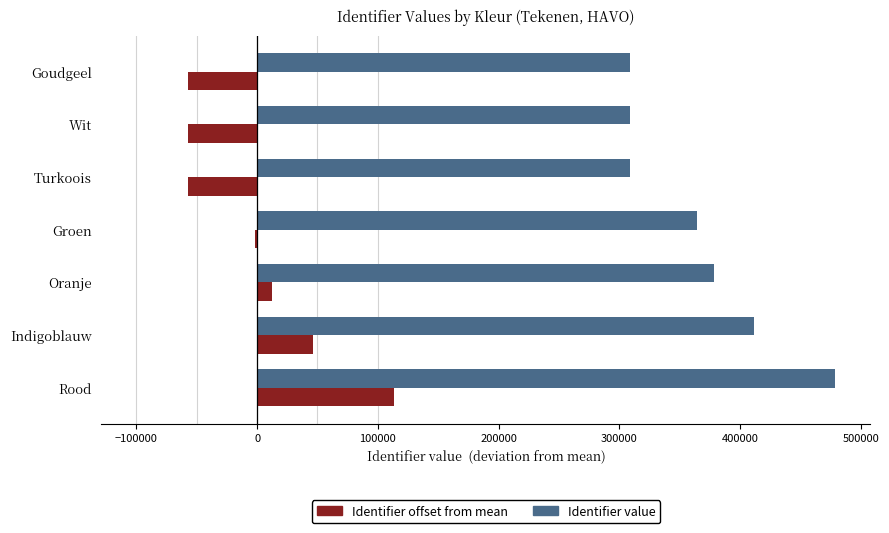

What is the maximum value shown in the chart?

479032.0